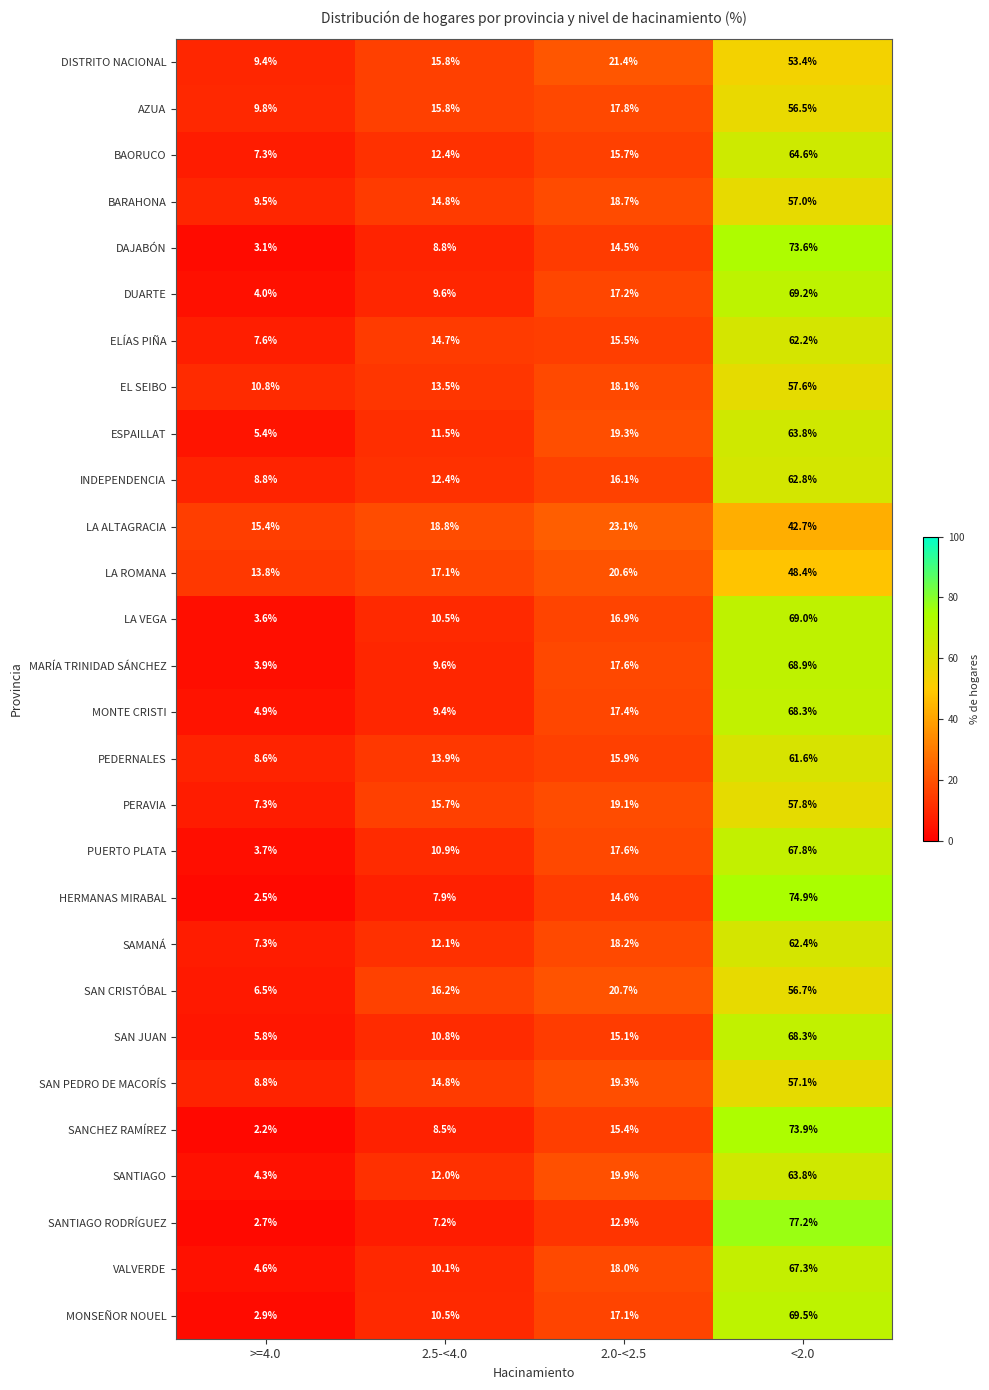

How many categories are shown in the chart?

4